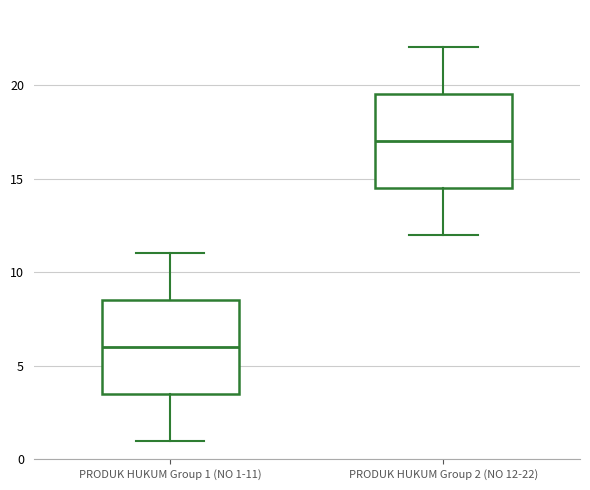

Reading left to right, read every box against the y-axis: the position of its median line, the range the box covers, and the ends of its whiskers. The values are not printed on the chart, so give them approximately, as read against the axis.

PRODUK HUKUM Group 1 (NO 1-11): median 6.0, box 3.5 to 8.5, whiskers 1.0 to 11.0
PRODUK HUKUM Group 2 (NO 12-22): median 17.0, box 14.5 to 19.5, whiskers 12.0 to 22.0